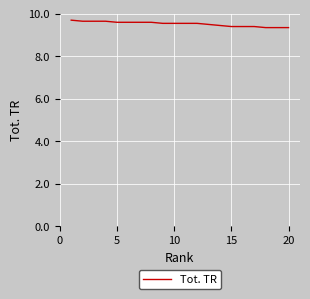

What is the maximum value shown in the chart?

9.7